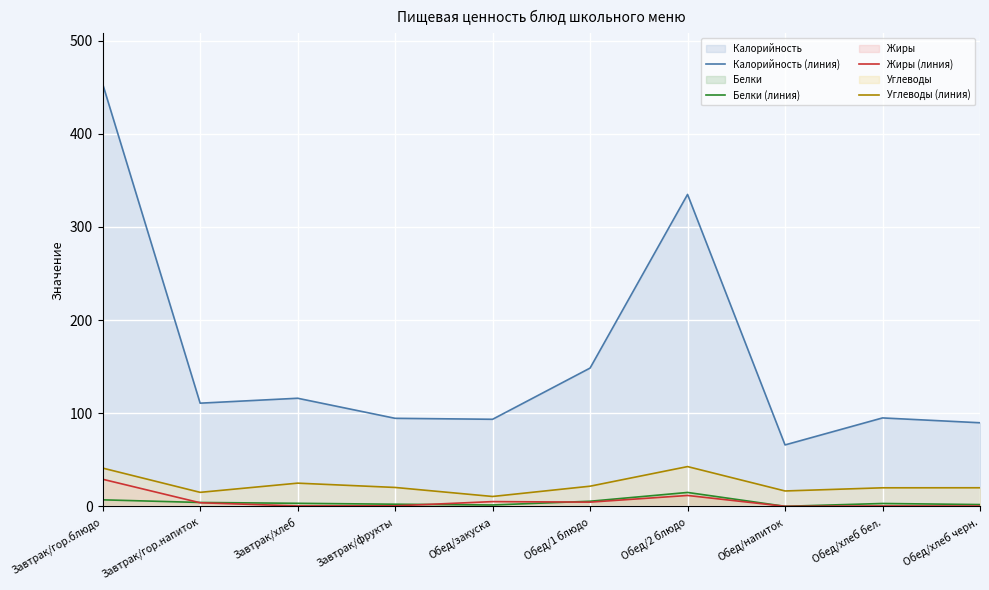

How many positive values does the Жиры (линия) series have?

9